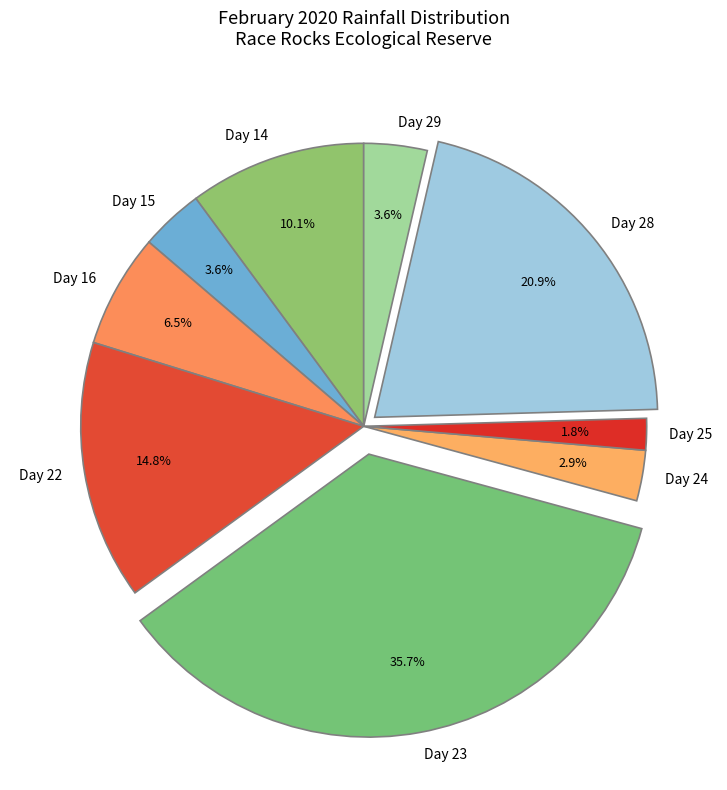

To the nearest percent, what percentage of the pie is Day 22?

15%